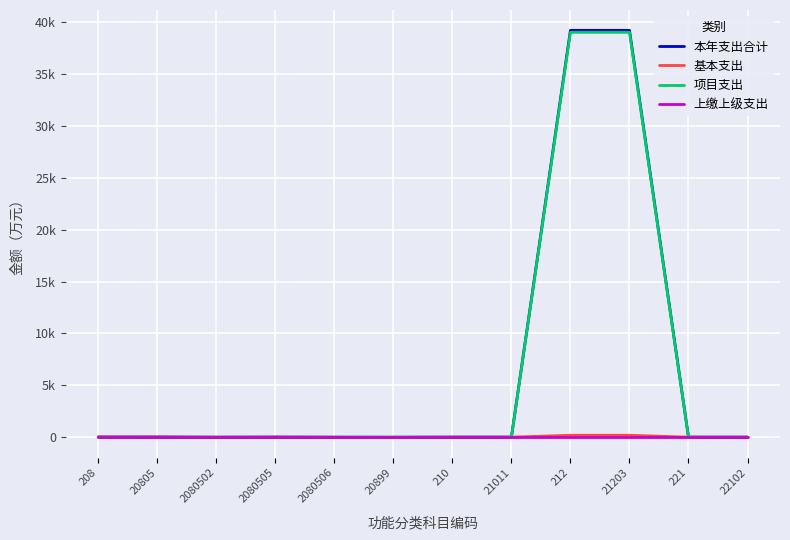

What are all the series names shown in the legend?

本年支出合计, 基本支出, 项目支出, 上缴上级支出